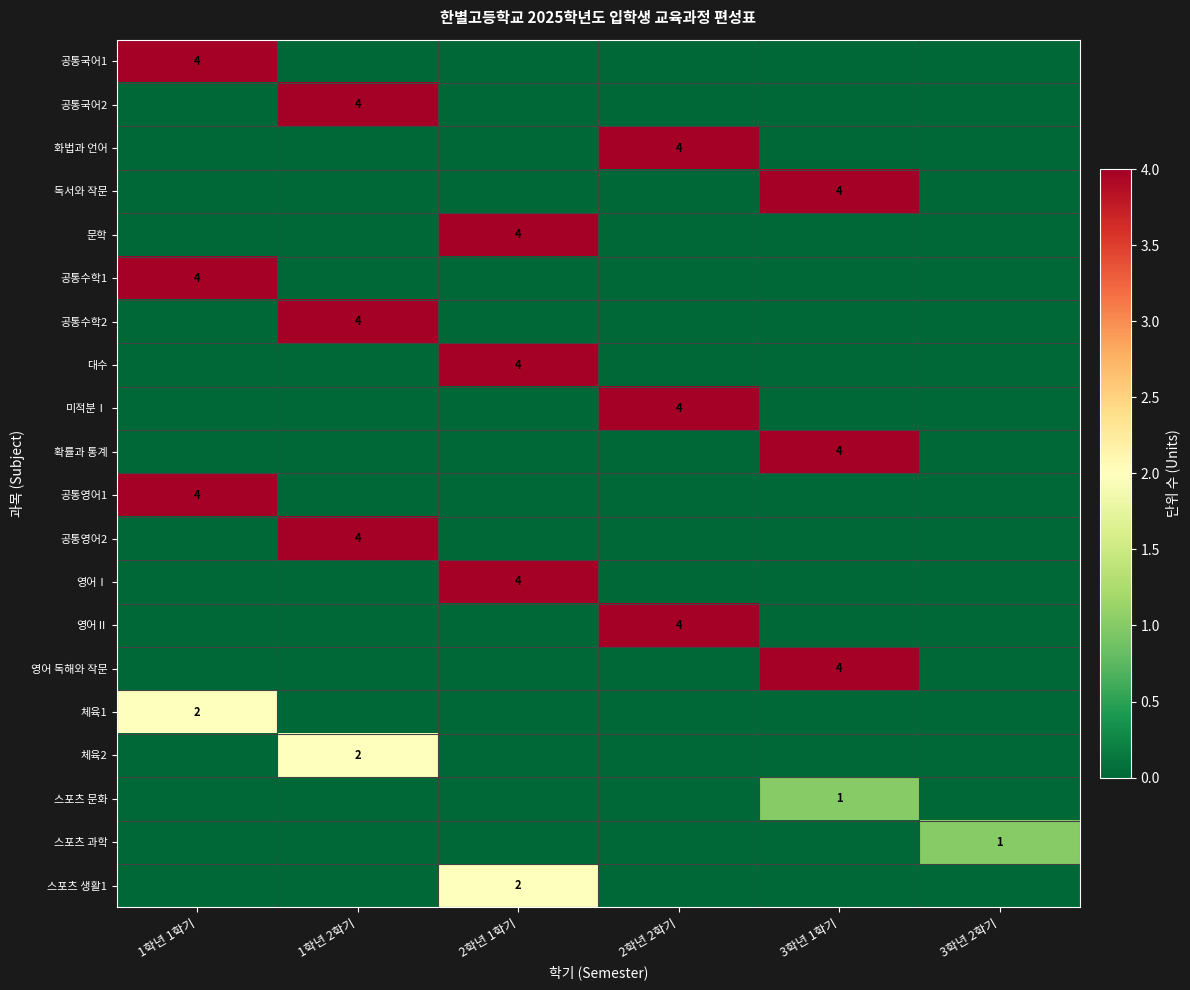

Rank the categories by 공통영어1 value from lowest to highest.

1학년 2학기, 2학년 1학기, 2학년 2학기, 3학년 1학기, 3학년 2학기, 1학년 1학기